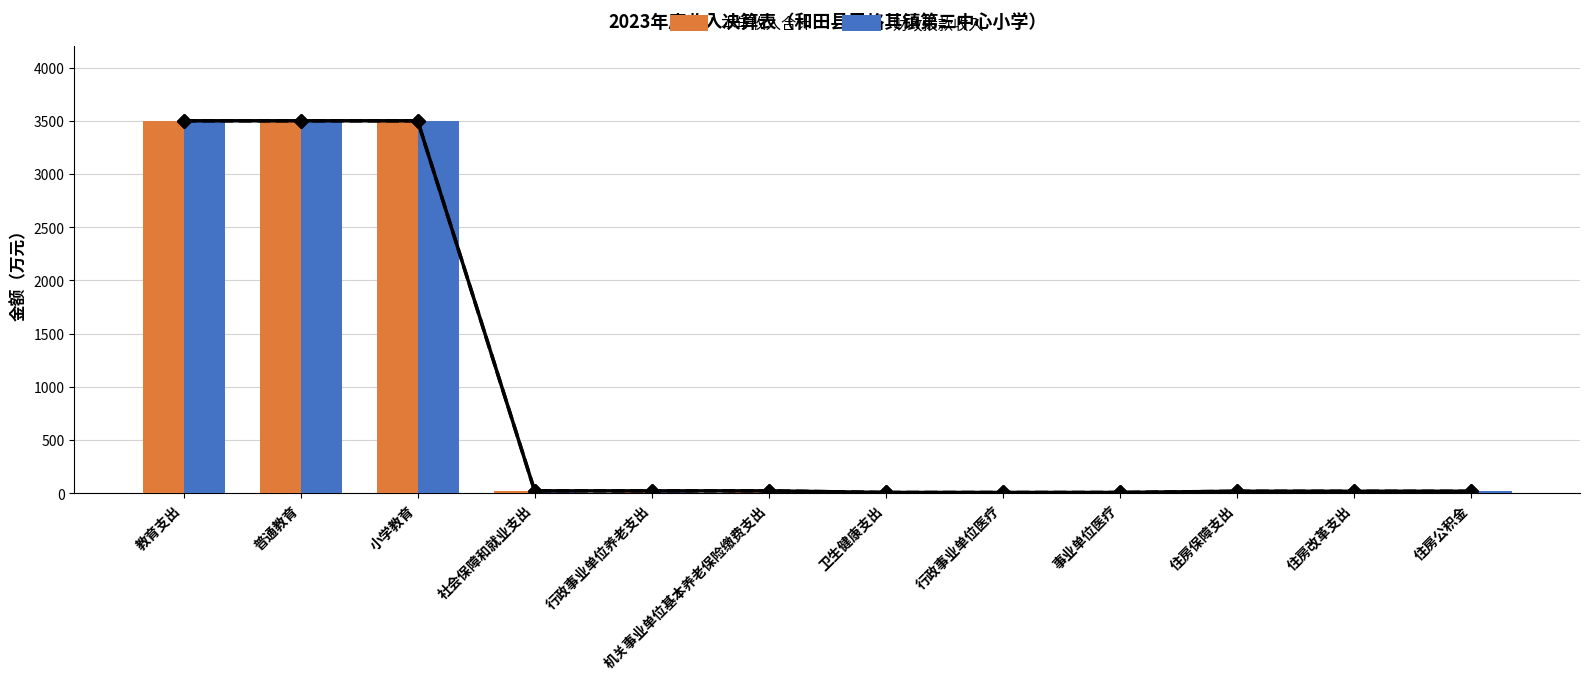

How many bars are there in total?

24